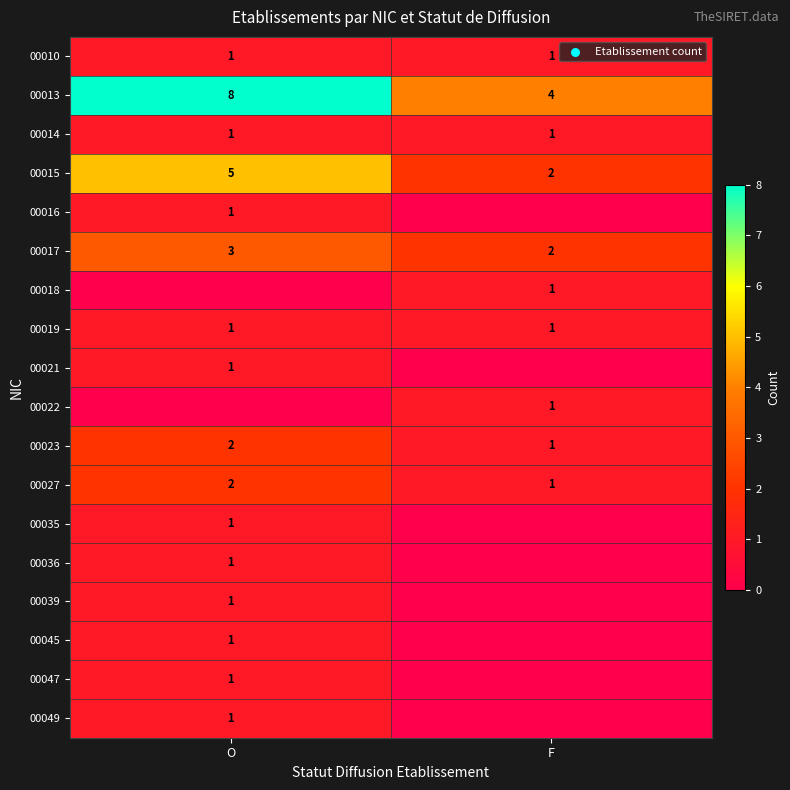

The 00022 series shows 1 at F. True or false?

True